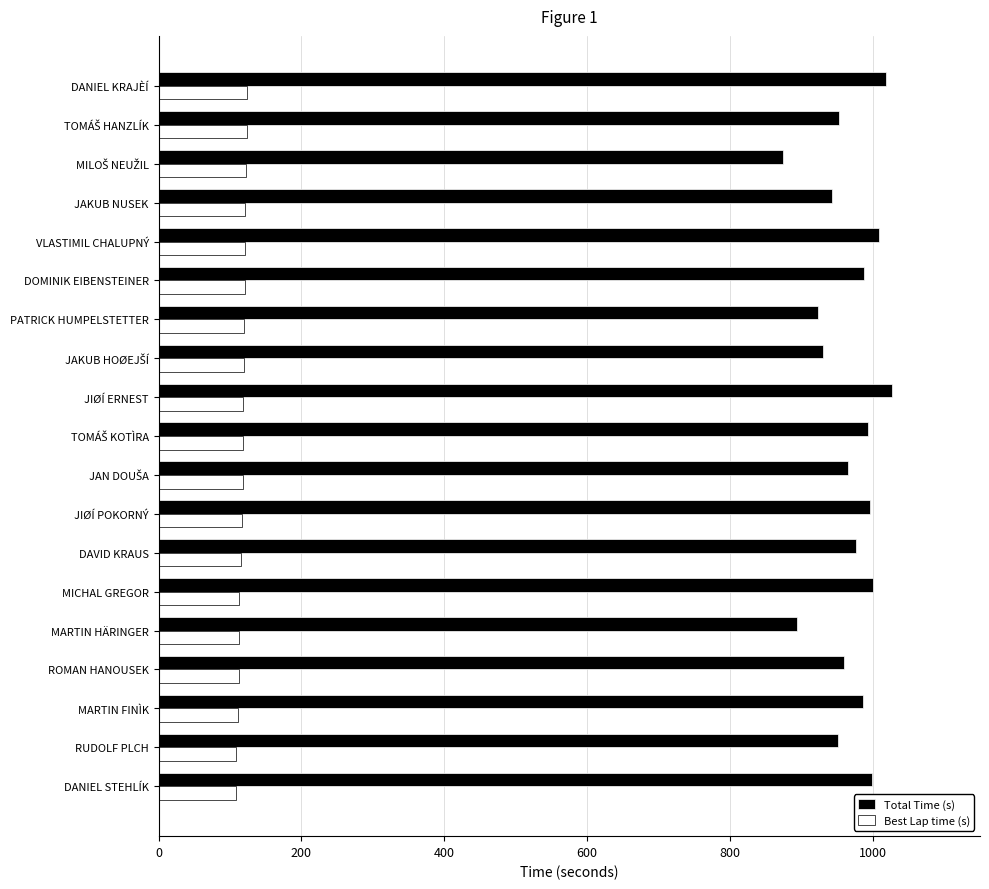

List the series in order of their overall mean, lowest first.

Best Lap time (s), Total Time (s)